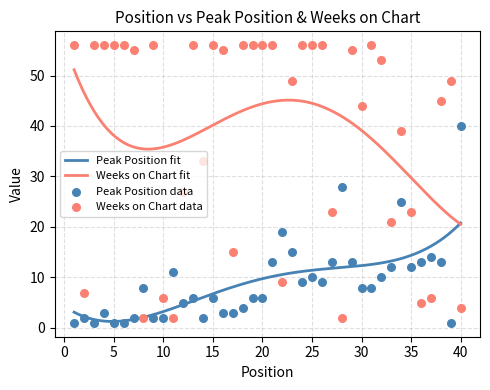

What are all the series names shown in the legend?

Peak Position, Weeks on Chart